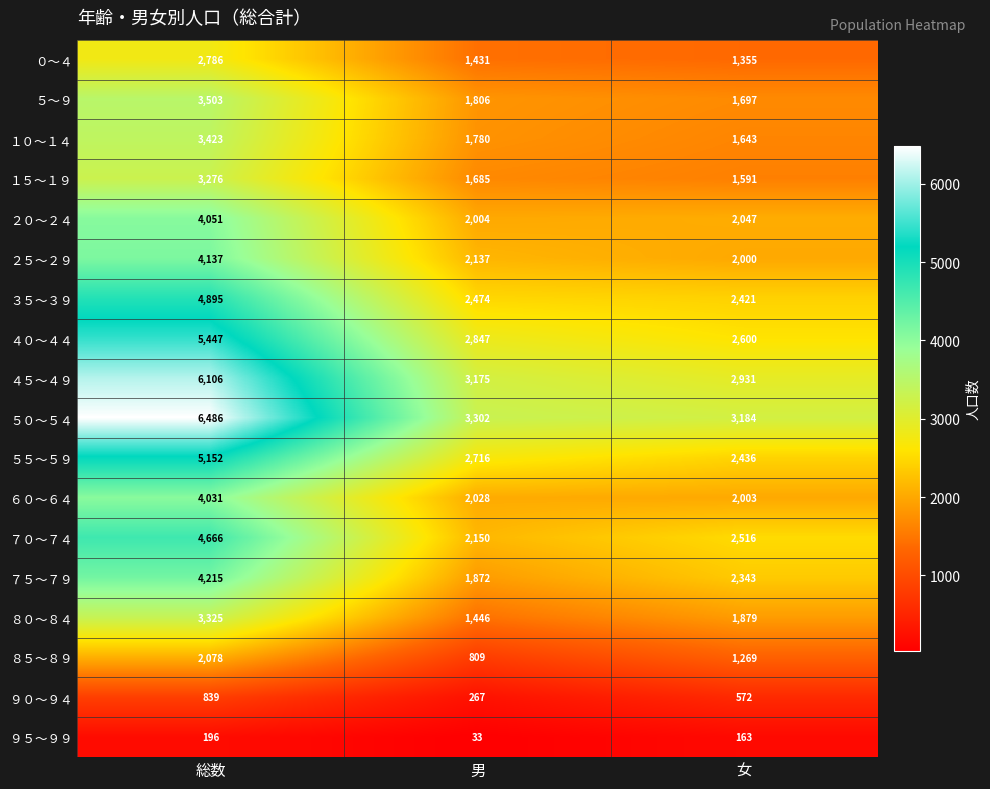

At how many categories does at least one series exceed 6199?

1